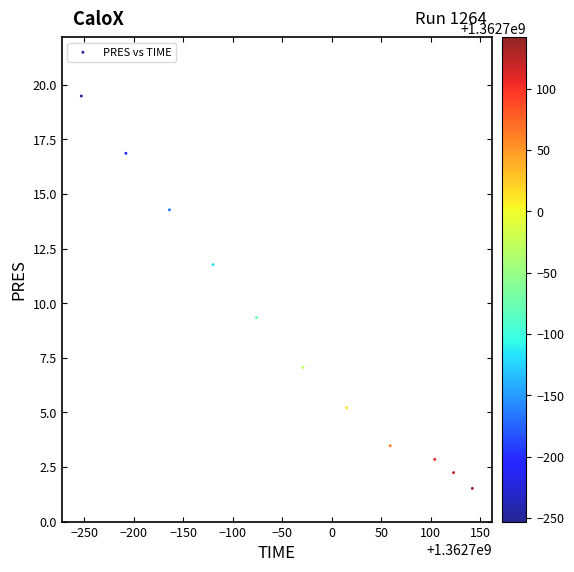

What is the average Y value?

8.6